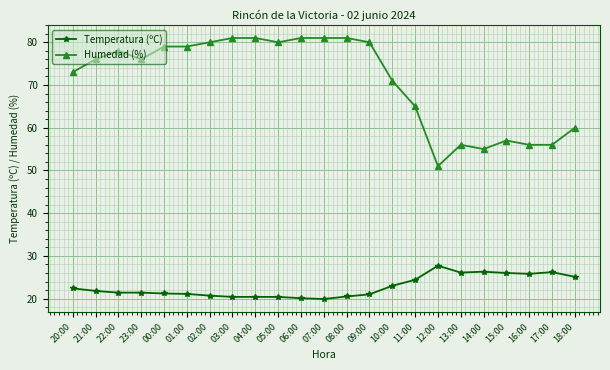

What is the sum of all Humedad (%) values?

1633.0